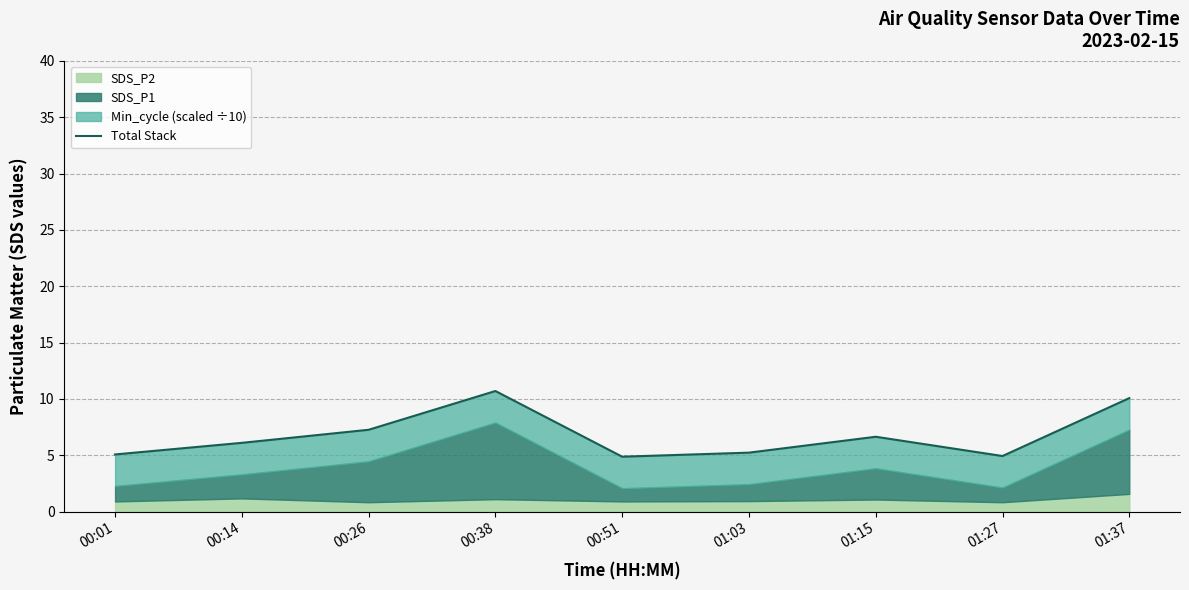

What is the change in value from 00:01 to 01:27?

-0.1